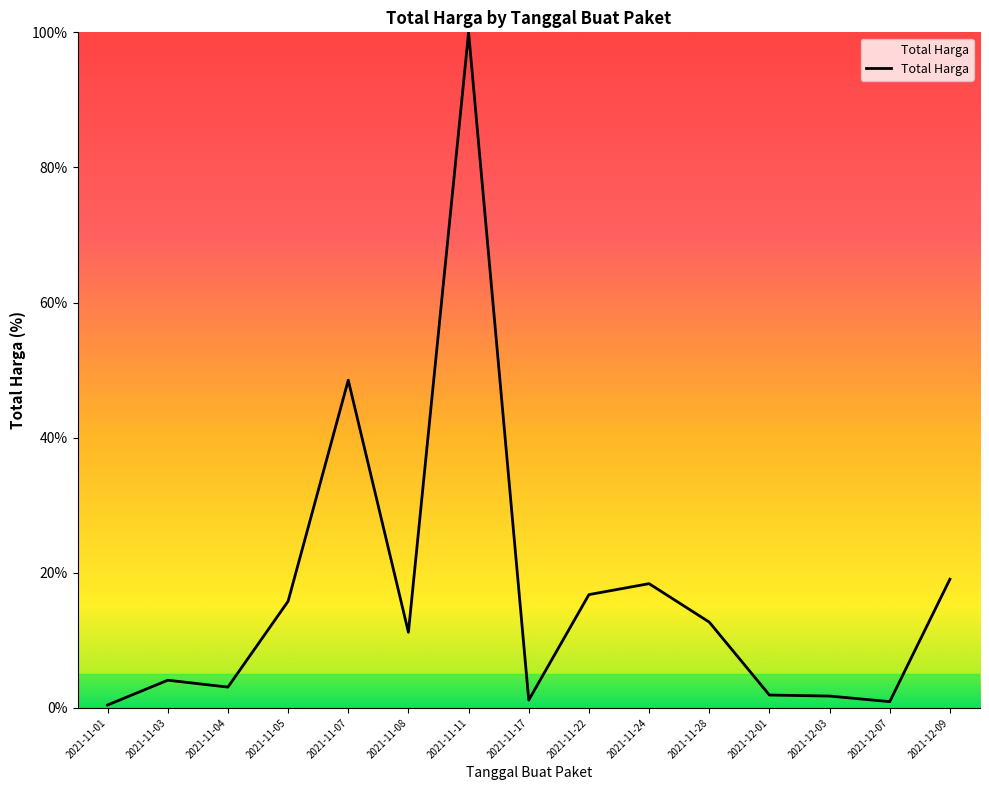

What position from the left is 2021-11-28?

11